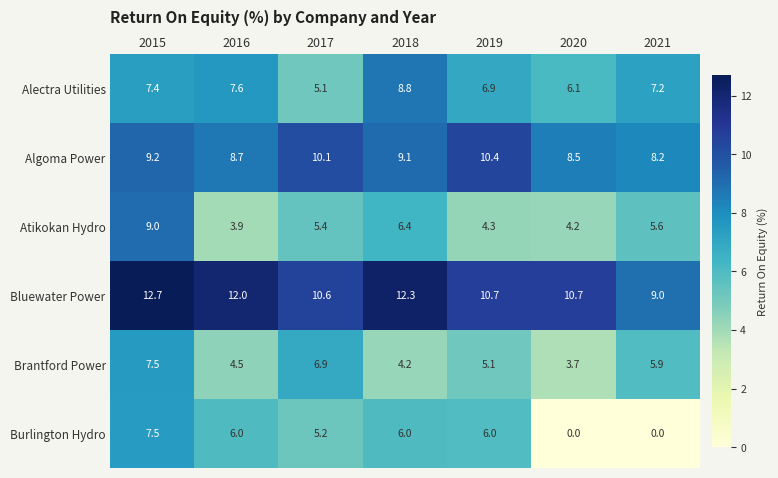

Which series has the widest spread of values?

Burlington Hydro